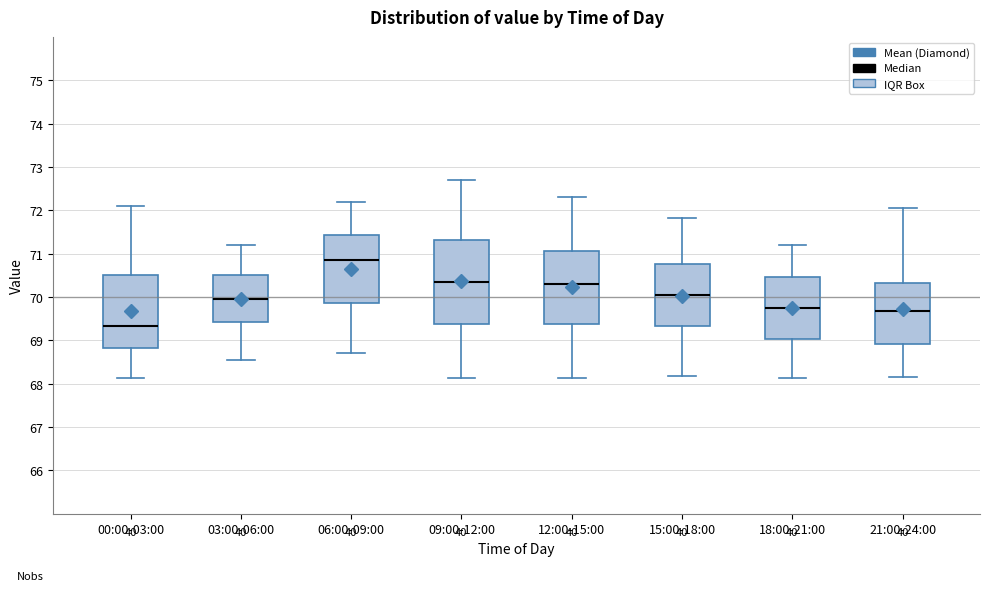

Comparing the boxes themselves (not the whiskers), which one is the tallest?

09:00-12:00